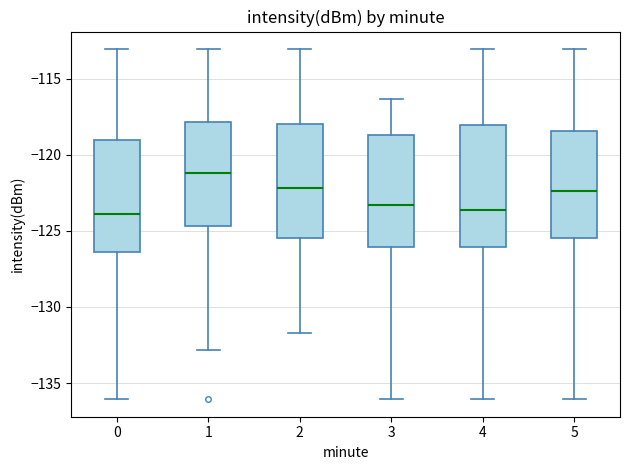

Which box is the tallest, from its lower edge to its upper edge?

4